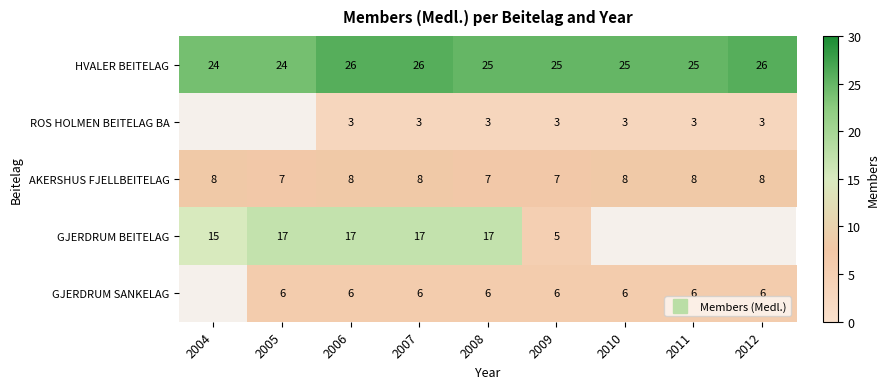

The GJERDRUM SANKELAG series shows 6.0 at 2011. True or false?

True